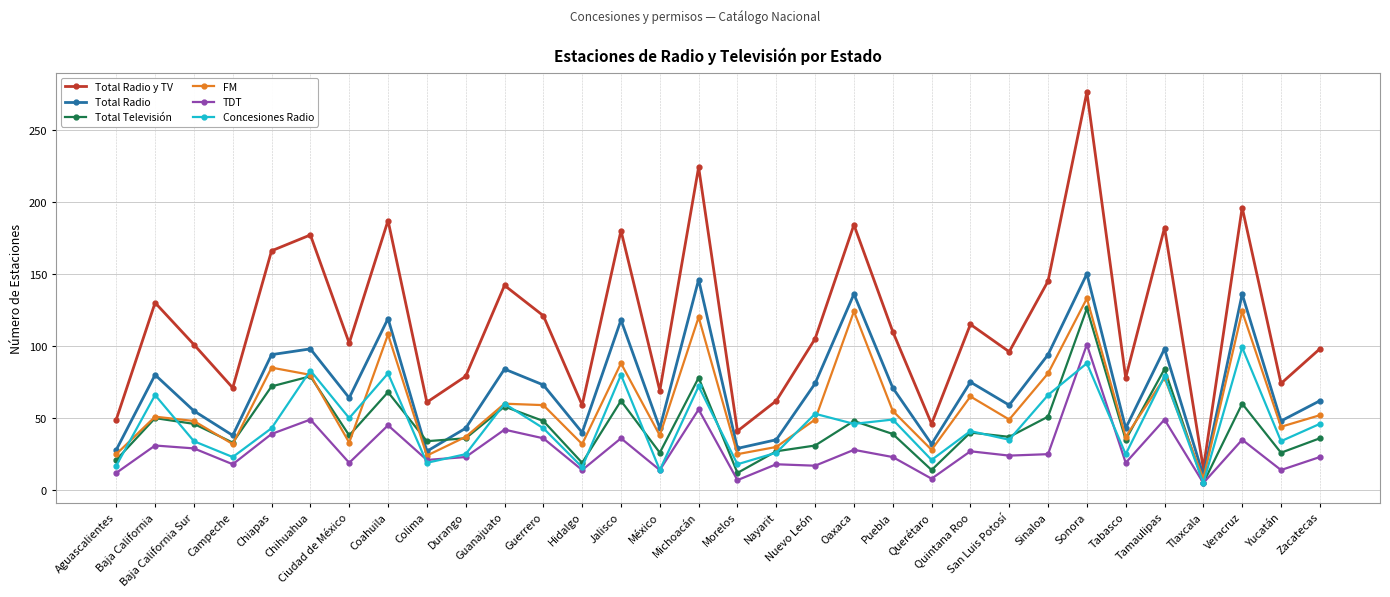

The Concesiones Radio series shows 49 at Puebla. True or false?

True